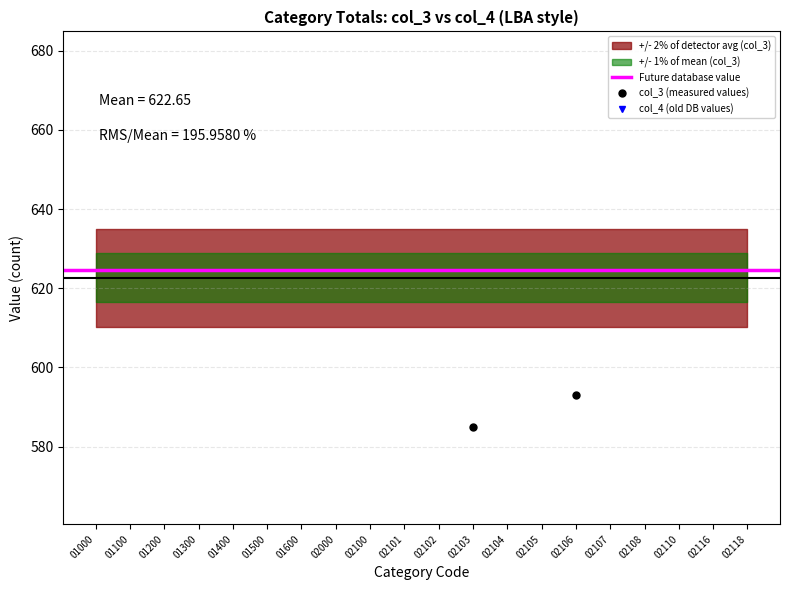

How many lines are shown in the chart?

2